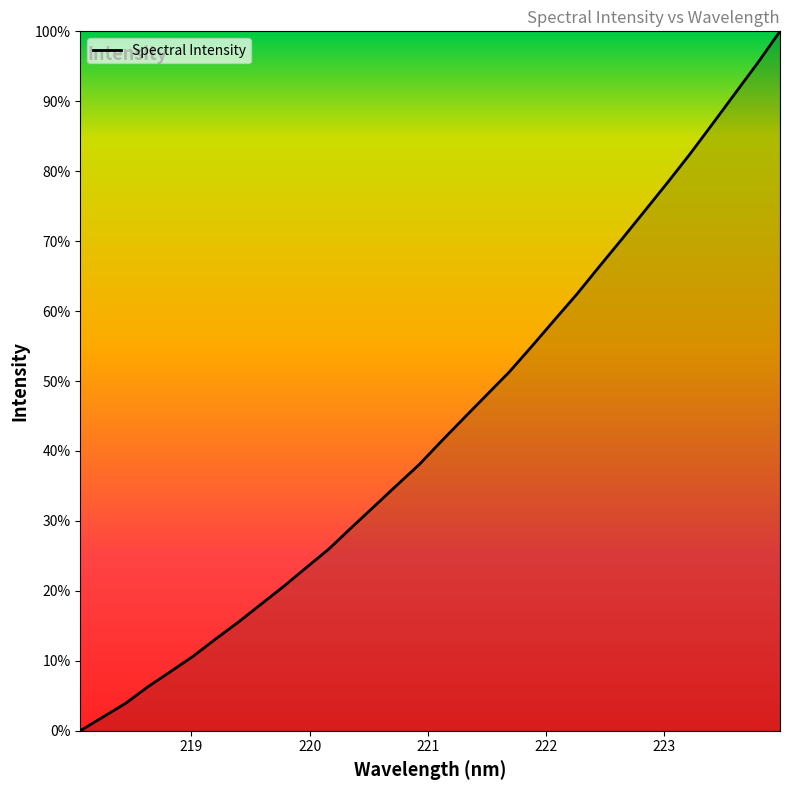

Is this an area chart (filled region under the line)?

Yes